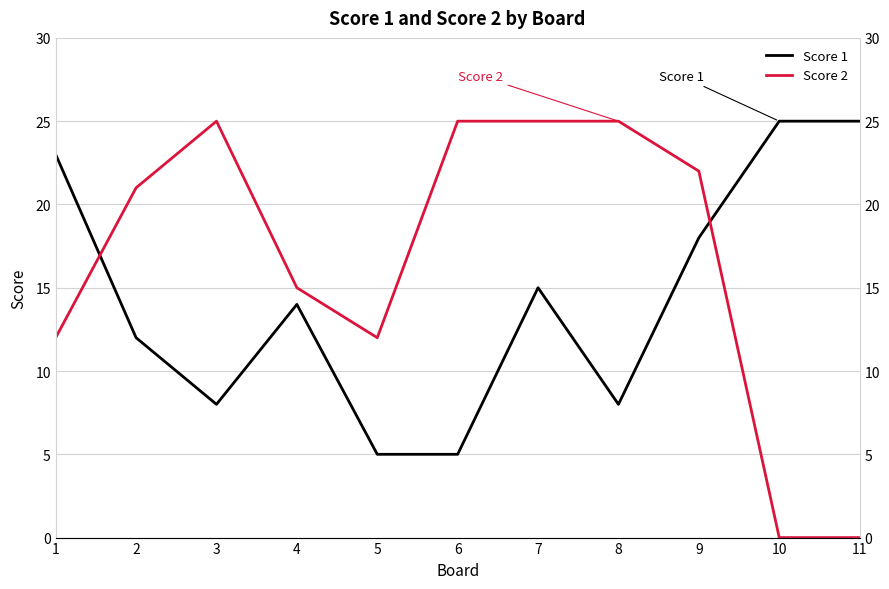

Reading left to right, extract all data points from this chart.

Score 1: 23	12	8	14	5	5	15	8	18	25	25
Score 2: 12	21	25	15	12	25	25	25	22	0	0